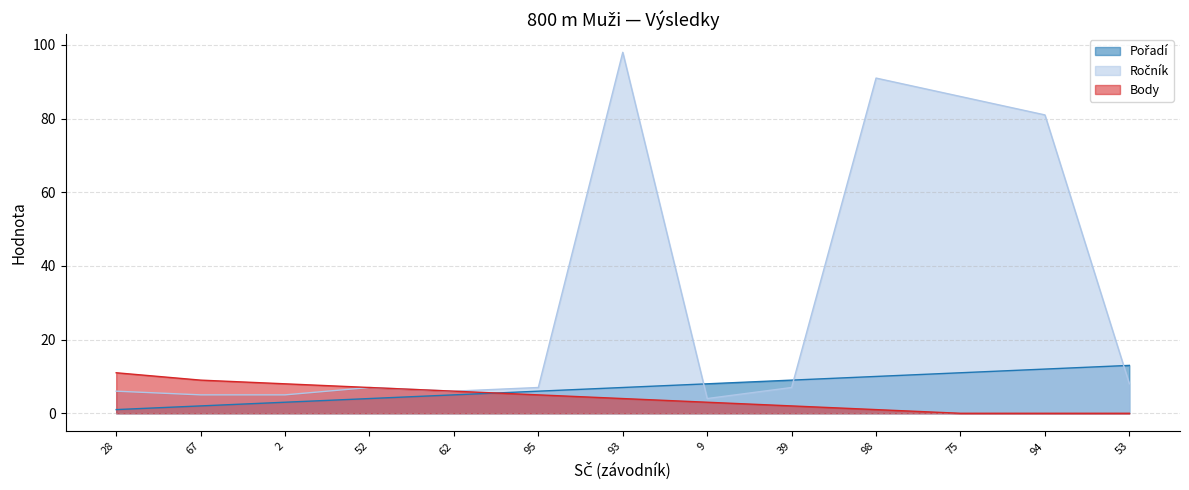

The value of Ročník at 53 is 8. True or false?

True